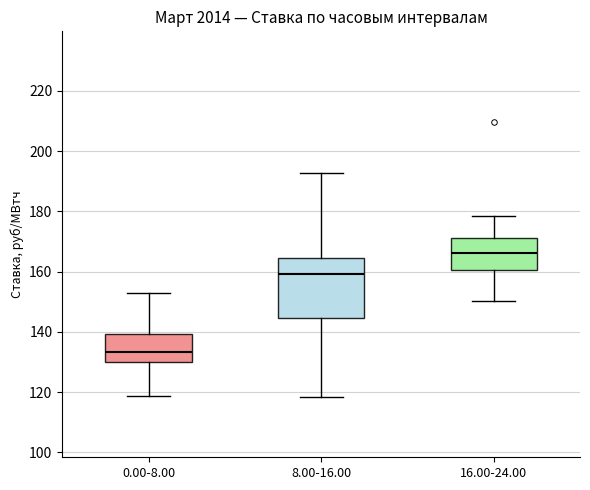

Which box is the tallest, from its lower edge to its upper edge?

8.00-16.00